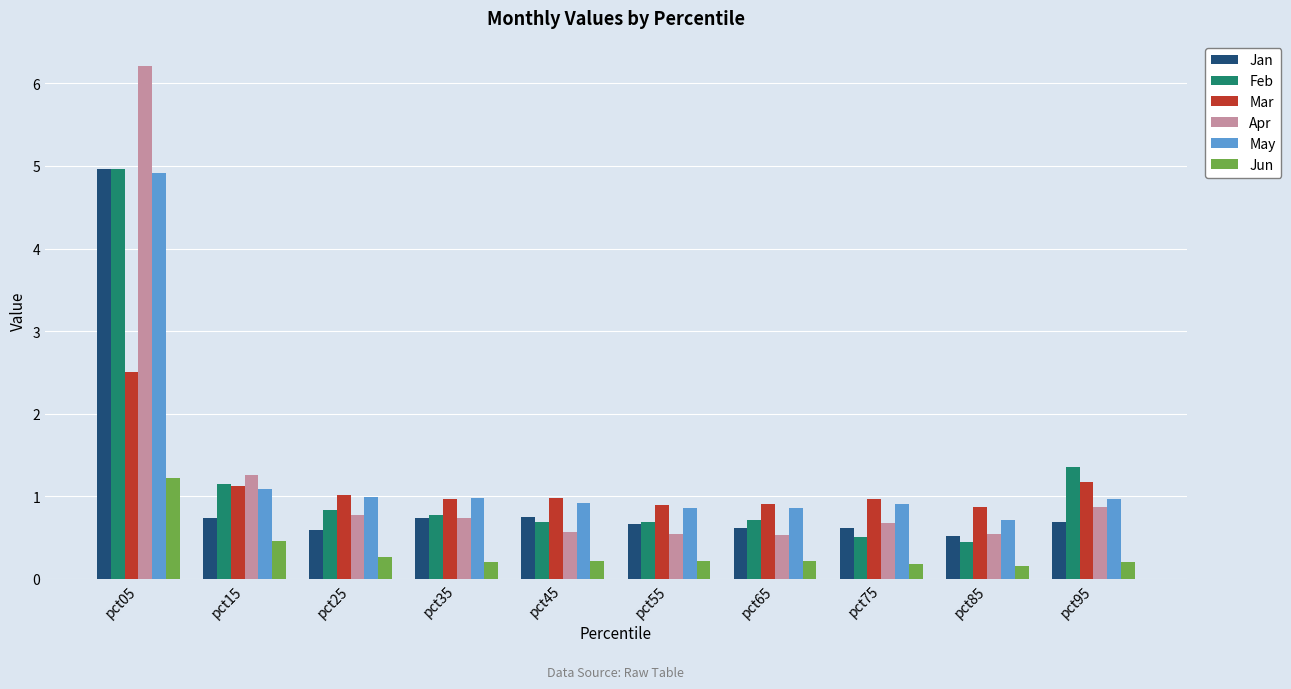

What is the maximum value for Feb?

5.0